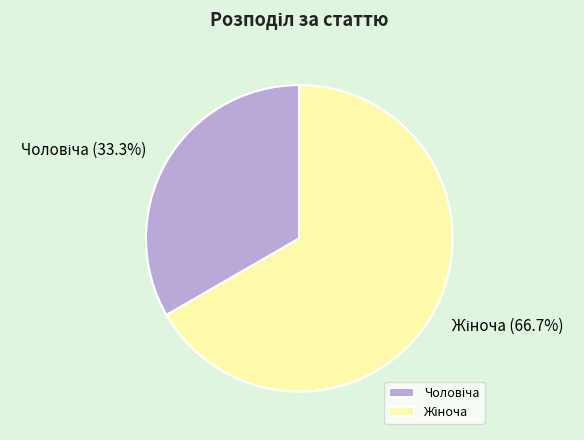

Which has a higher value, Чоловіча or Жіноча?

Жіноча